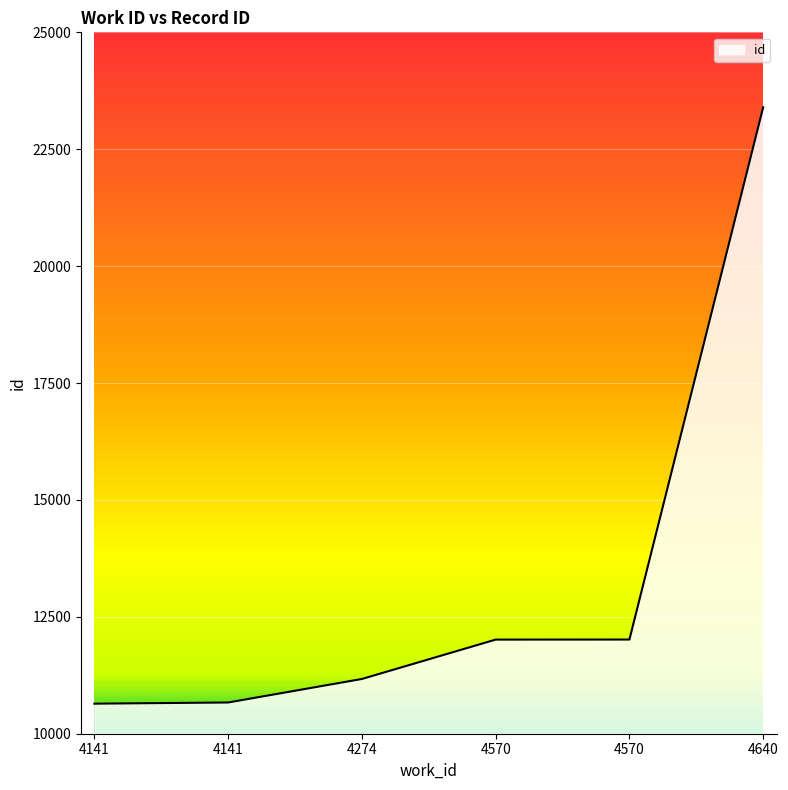

Does the chart display data point markers on the line(s)?

No